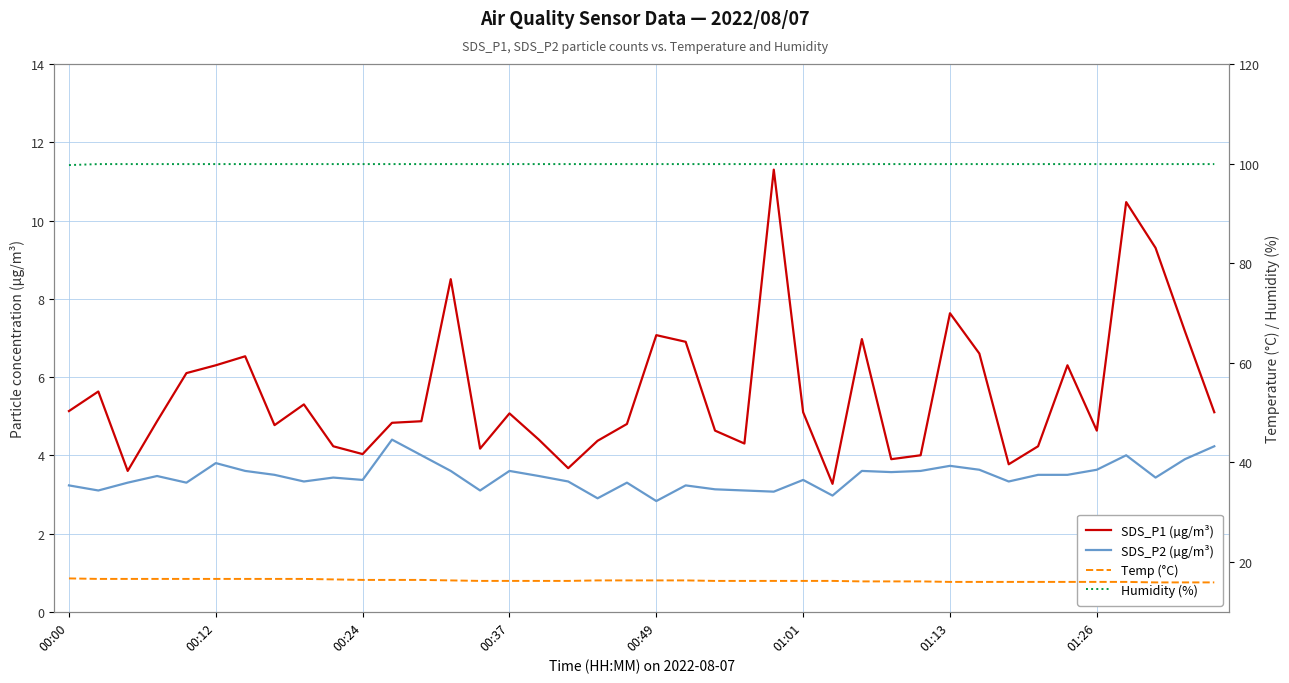

True or false: Temp (°C) has a value of 16.0 at 01:26.

True